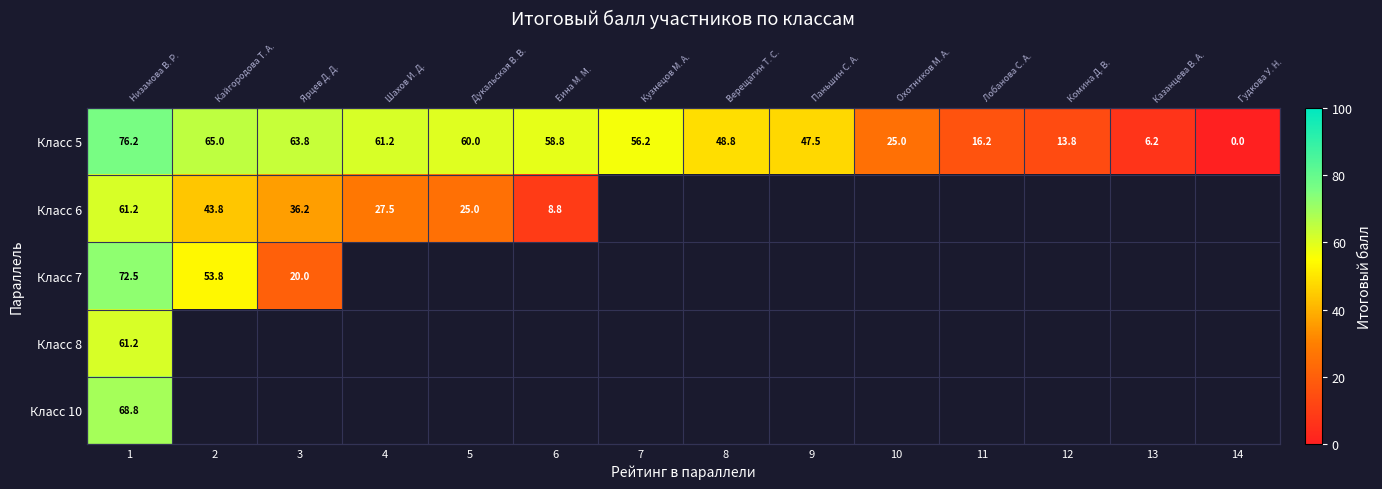

Where is Класс 6 nearest to the value 35?

3